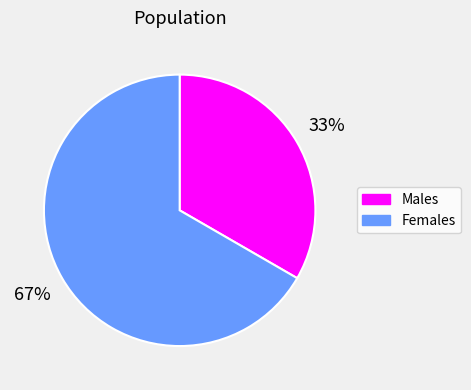

Is there any slice that represents more than half of the pie?

Yes